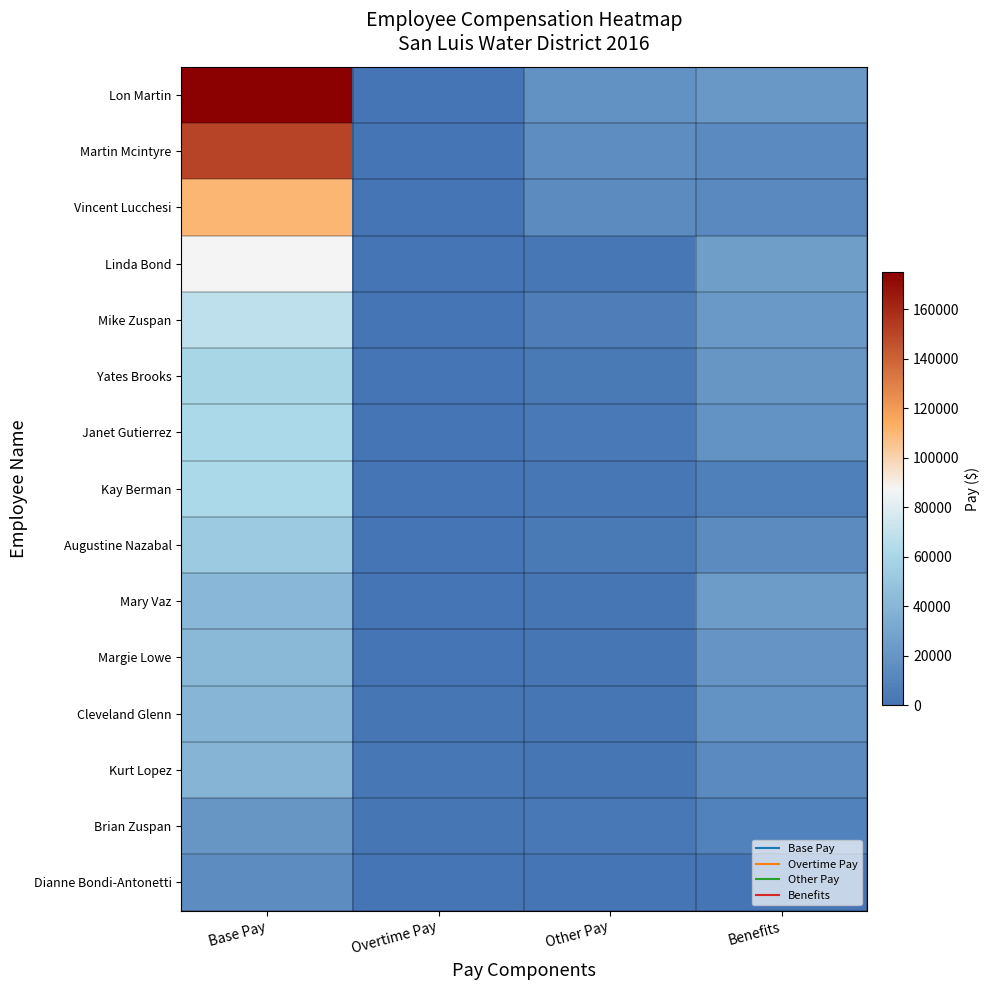

Which category has the lowest value across all series?

Overtime Pay